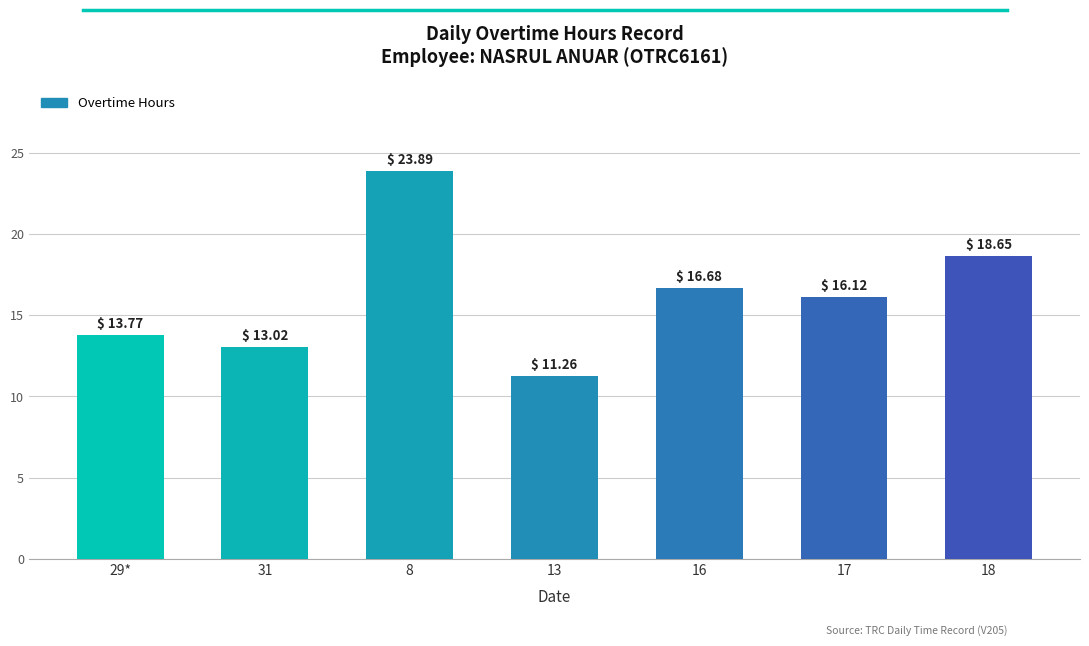

What is the change in value from 29* to 8?

+10.1